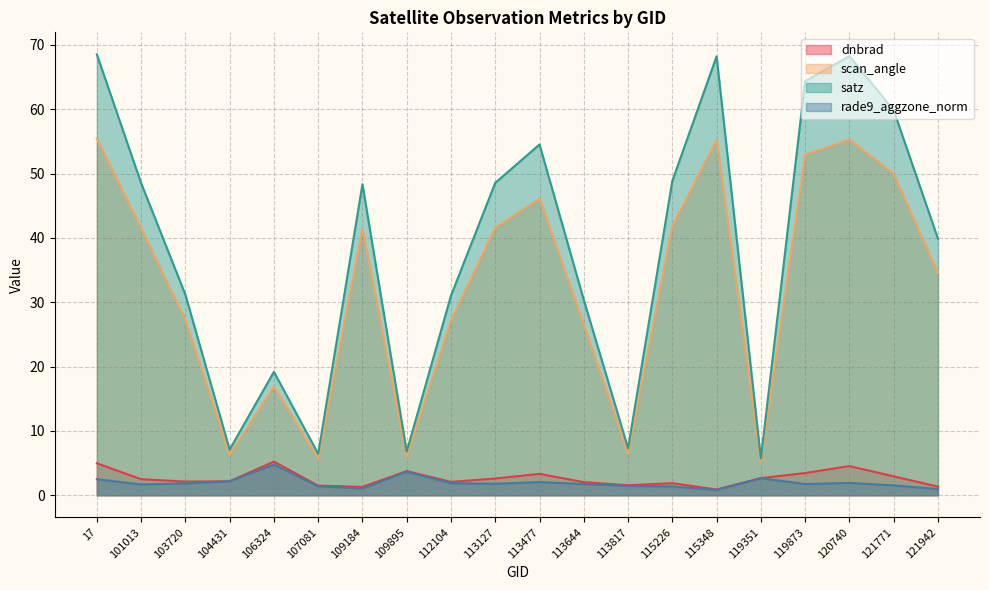

Count the number of data series in this chart.

4